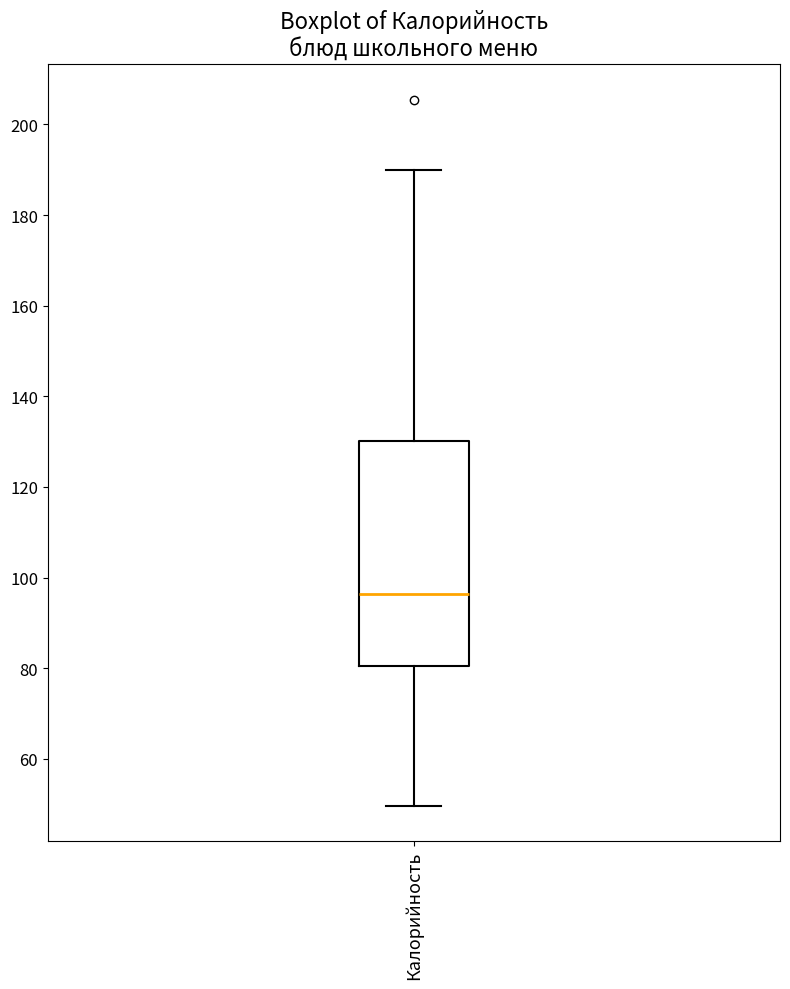

Read this box plot against the y-axis: the position of the median line, the range covered by the box, and the ends of both whiskers. The values are not printed on the chart, so give them approximately, as read against the axis.

median 96, box 80 to 130, whiskers 50 to 190